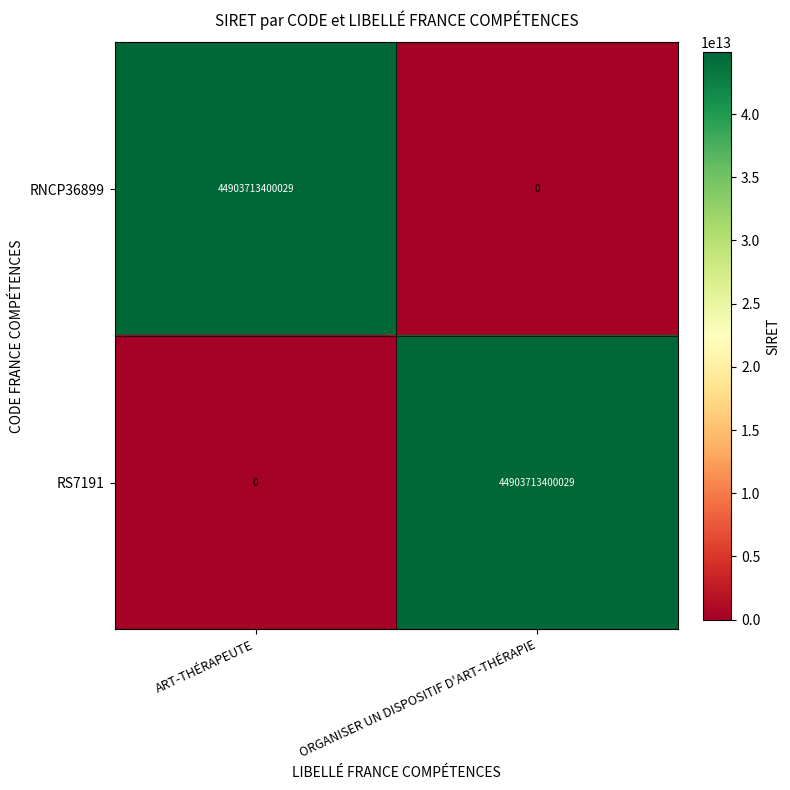

What value does the RS7191 series have at ORGANISER UN DISPOSITIF D'ART-THÉRAPIE, to the nearest 50?

44903713400050